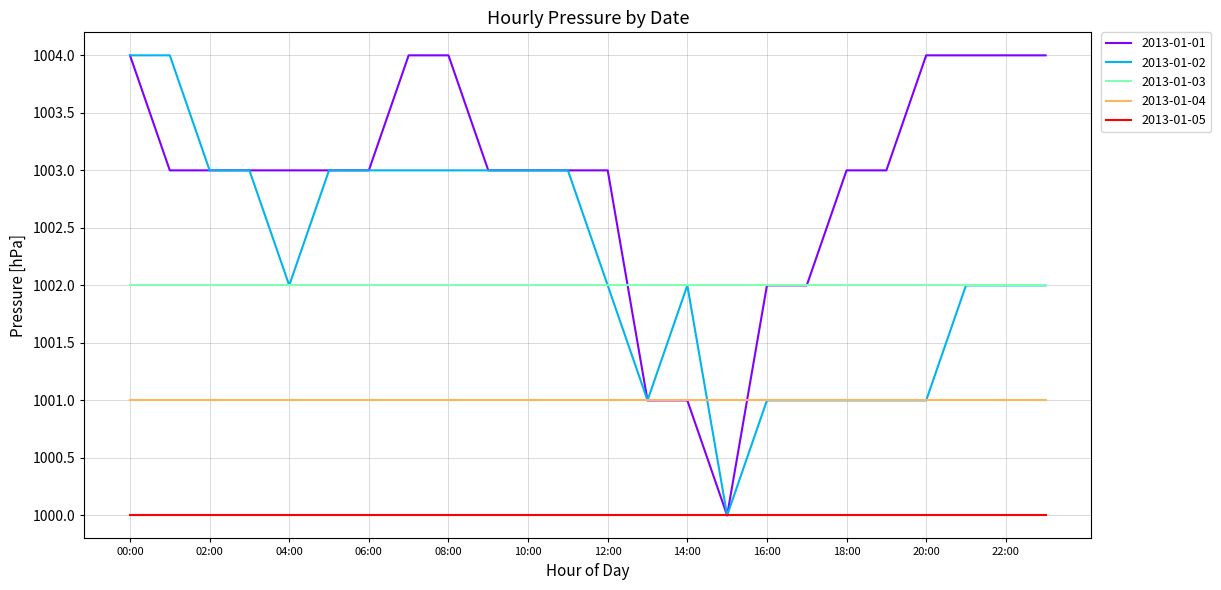

Reading left to right, list all the values displayed in this chart.

2013-01-01: 1004	1003	1003	1003	1003	1003	1003	1004	1004	1003	1003	1003	1003	1001	1001	1000	1002	1002	1003	1003	1004	1004	1004	1004
2013-01-02: 1004	1004	1003	1003	1002	1003	1003	1003	1003	1003	1003	1003	1002	1001	1002	1000	1001	1001	1001	1001	1001	1002	1002	1002
2013-01-03: 1002	1002	1002	1002	1002	1002	1002	1002	1002	1002	1002	1002	1002	1002	1002	1002	1002	1002	1002	1002	1002	1002	1002	1002
2013-01-04: 1001	1001	1001	1001	1001	1001	1001	1001	1001	1001	1001	1001	1001	1001	1001	1001	1001	1001	1001	1001	1001	1001	1001	1001
2013-01-05: 1000	1000	1000	1000	1000	1000	1000	1000	1000	1000	1000	1000	1000	1000	1000	1000	1000	1000	1000	1000	1000	1000	1000	1000